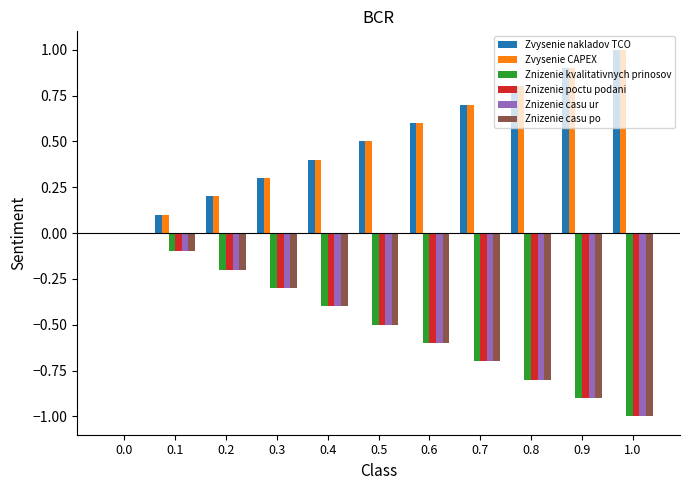

What is the total value across all series at 0.5?

-1.0